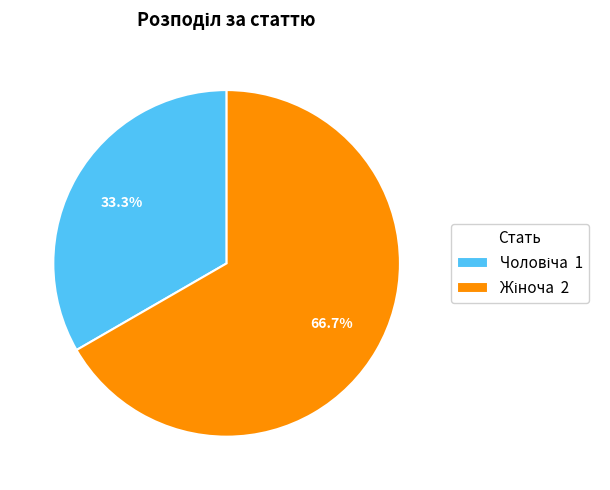

Is there any slice that represents more than half of the pie?

Yes